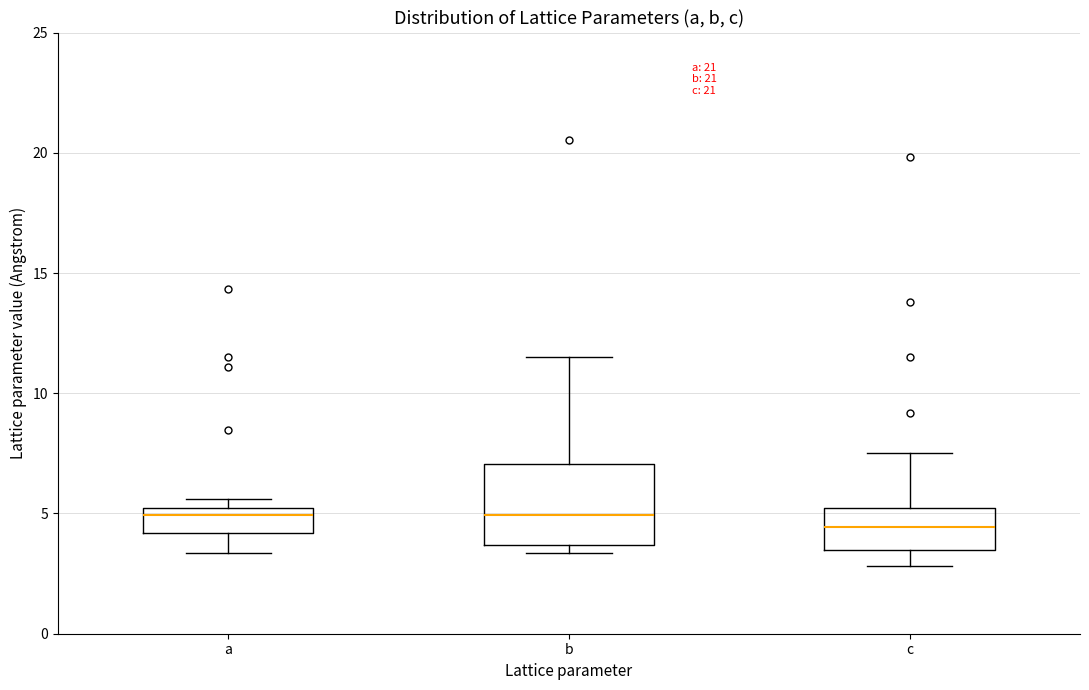

Reading left to right, read every box against the y-axis: the position of its median line, the range the box covers, and the ends of its whiskers. The values are not printed on the chart, so give them approximately, as read against the axis.

a: median 5.0 (just below the box's upper edge), box 4.0 to 5.0, whiskers 3.5 to 5.5
b: median 5.0, box 3.5 to 7.0, whiskers 3.5 (just below the box's lower edge) to 11.5
c: median 4.5, box 3.5 to 5.0, whiskers 3.0 to 7.5